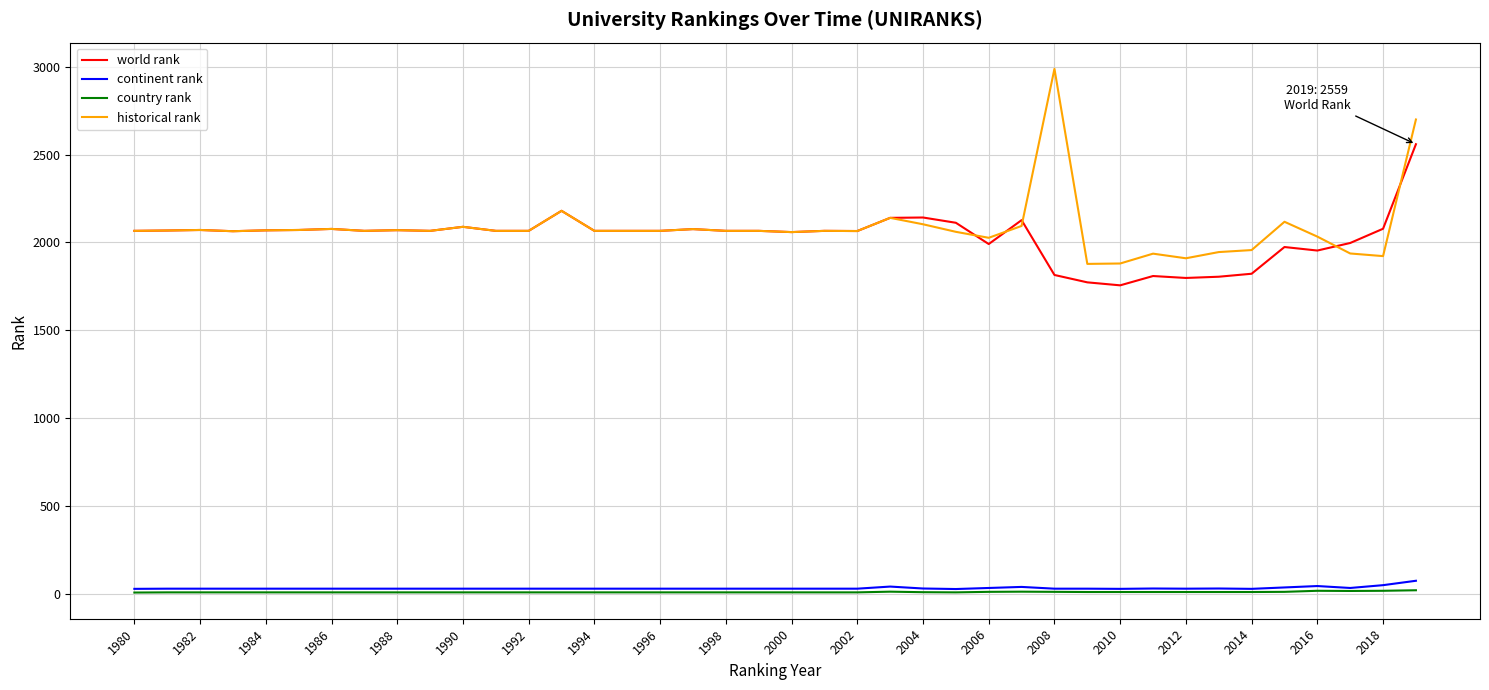

Which series has the largest range (max minus min)?

historical rank